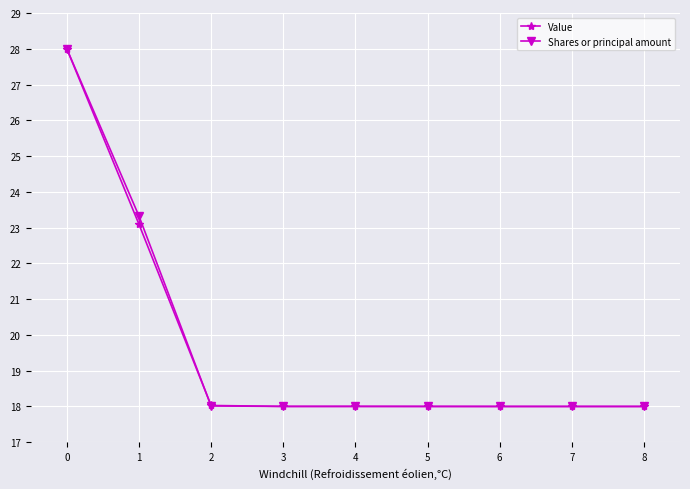

Reading left to right, what are all the values shown in this chart?

Value: 28.0	23.1	18.0	18.0	18.0	18.0	18.0	18.0	18.0
Shares or principal amount: 28.0	23.3	18.0	18.0	18.0	18.0	18.0	18.0	18.0